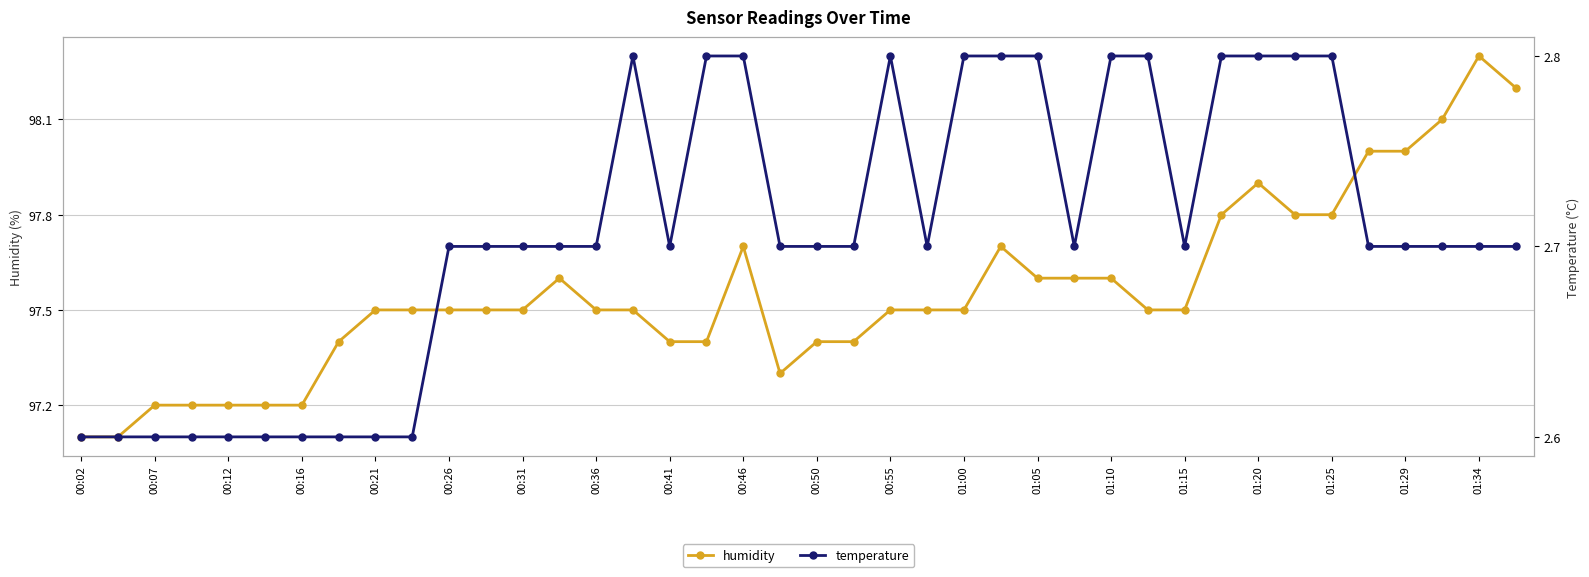

True or false: humidity and temperature intersect in this chart.

False